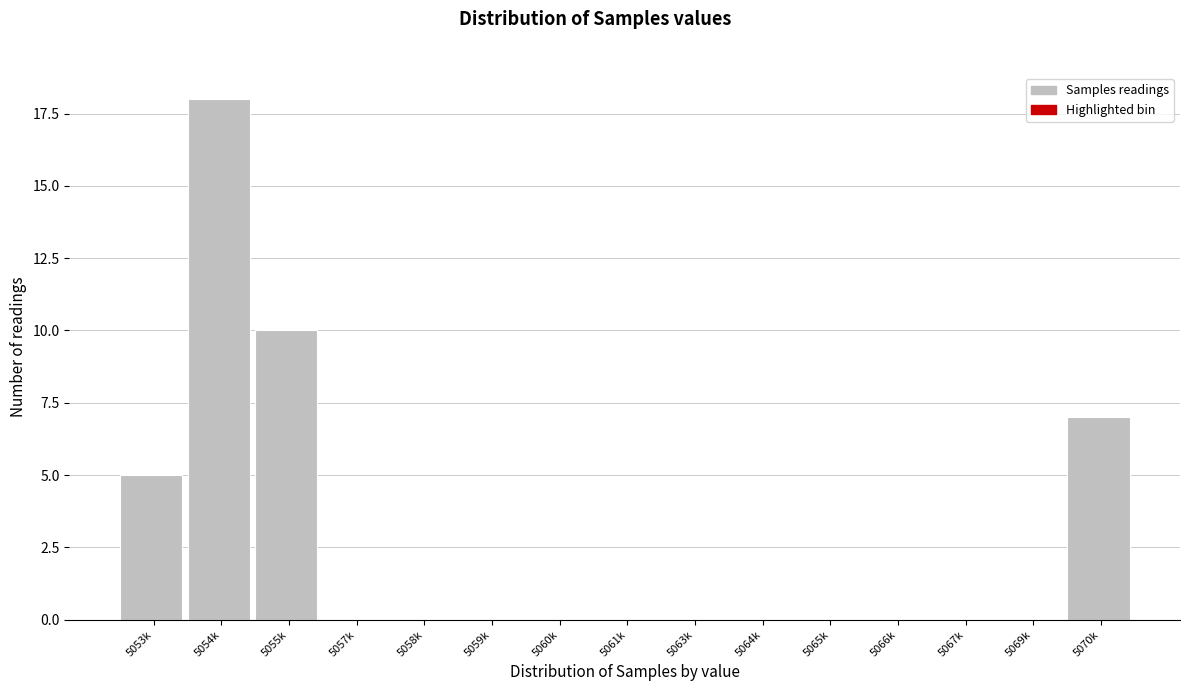

Reading left to right, what are all the values shown in this chart?

5053k=5	5054k=18	5055k=10	5057k=0	5058k=0	5059k=0	5060k=0	5061k=0	5063k=0	5064k=0	5065k=0	5066k=0	5067k=0	5069k=0	5070k=7